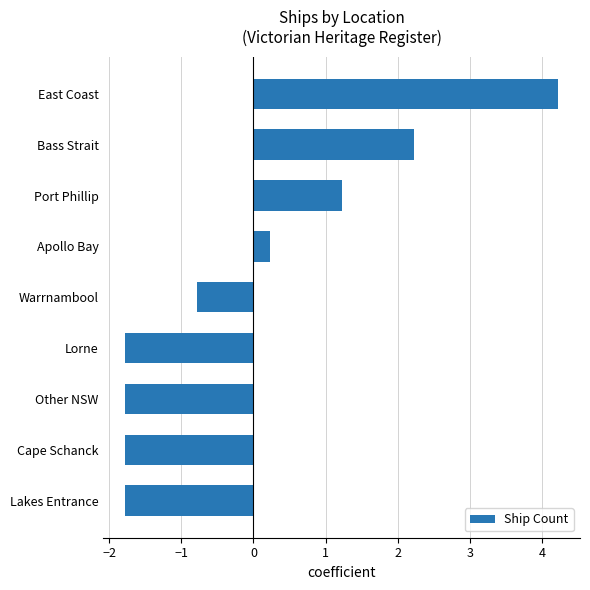

Reading bottom to top, extract all data points from this chart.

Lakes Entrance=-1.8	Cape Schanck=-1.8	Other NSW=-1.8	Lorne=-1.8	Warrnambool=-0.8	Apollo Bay=0.2	Port Phillip=1.2	Bass Strait=2.2	East Coast=4.2